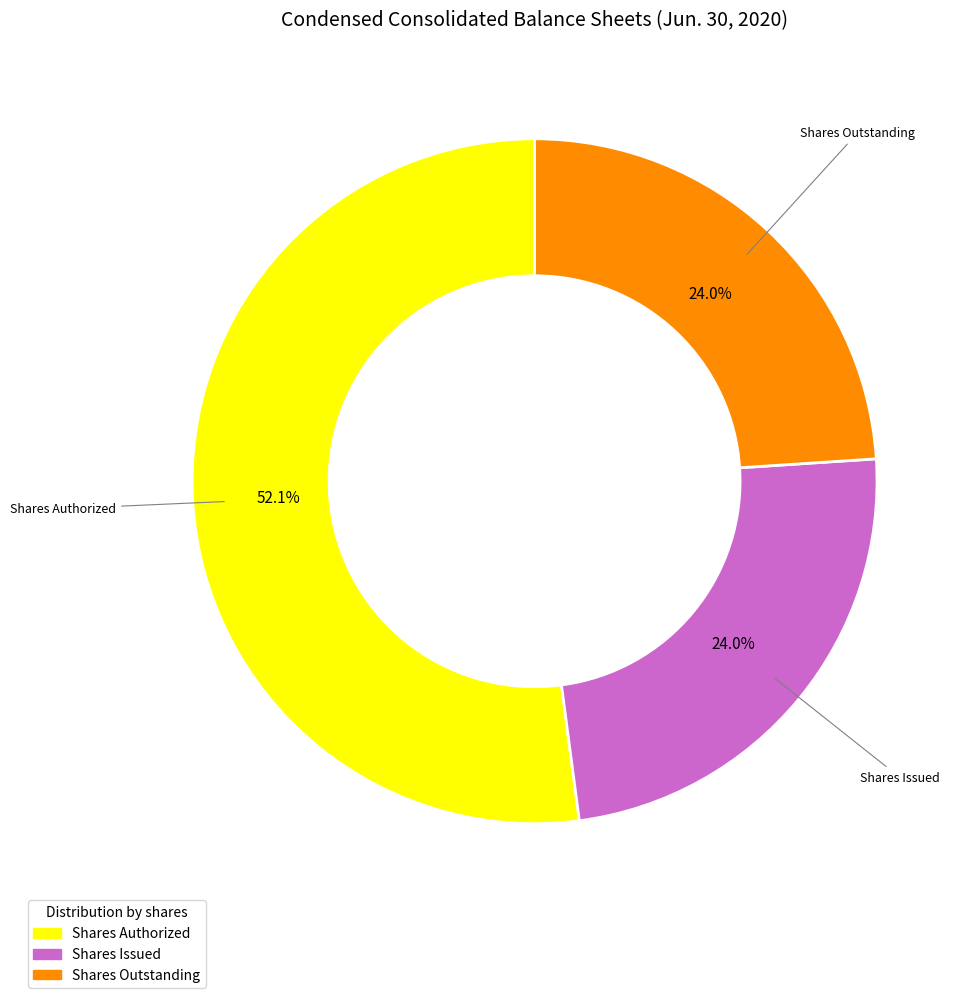

To the nearest percent, what is the average slice percentage?

33%